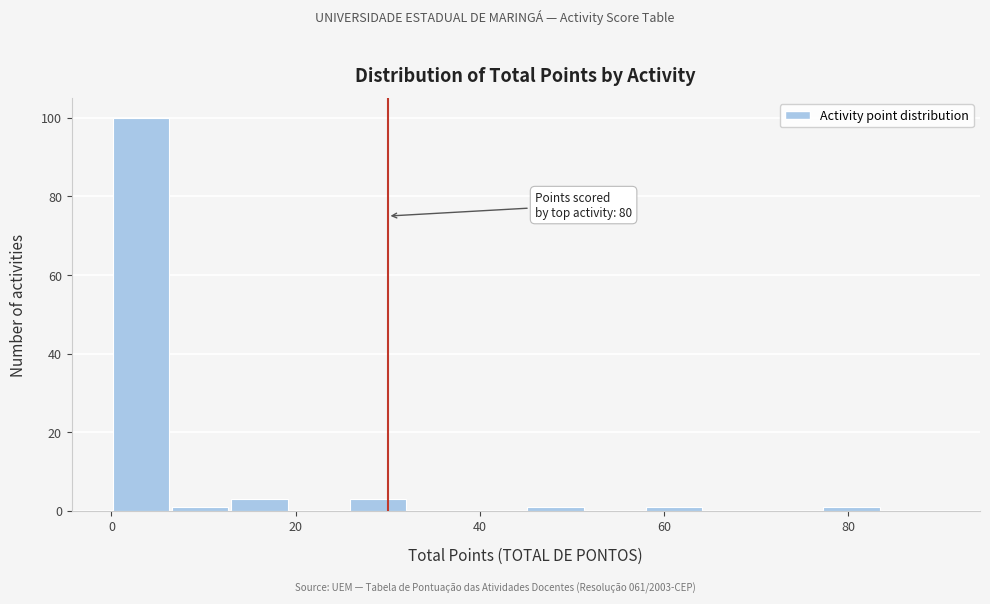

Around what value on the x-axis is the tallest bar? Give the approximate position of its centre, as read against the axis.

4